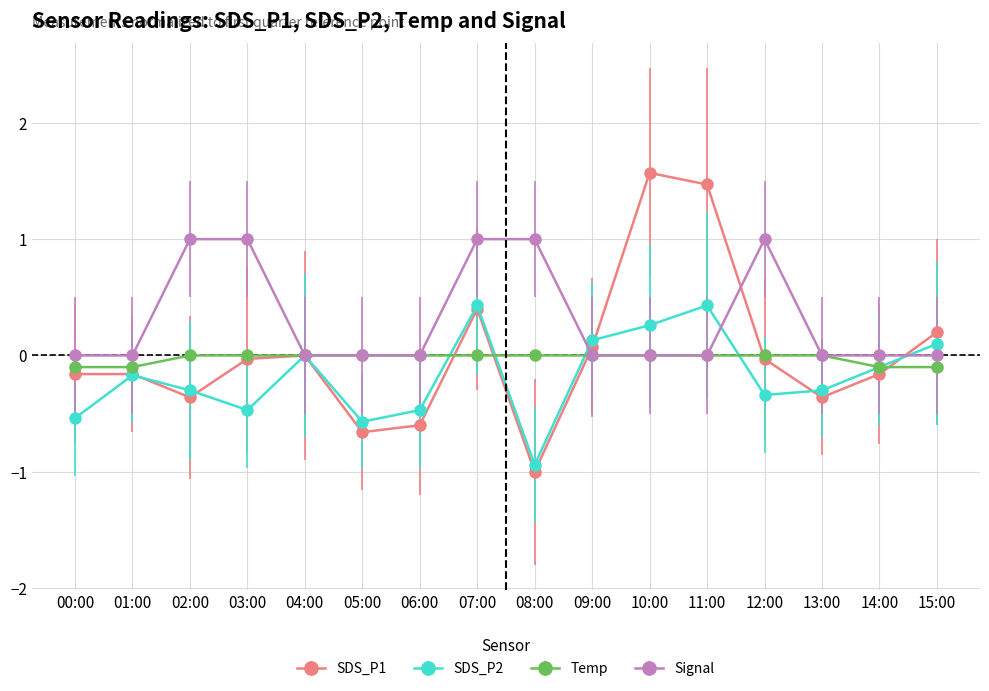

Which series has the widest spread of values?

SDS_P1